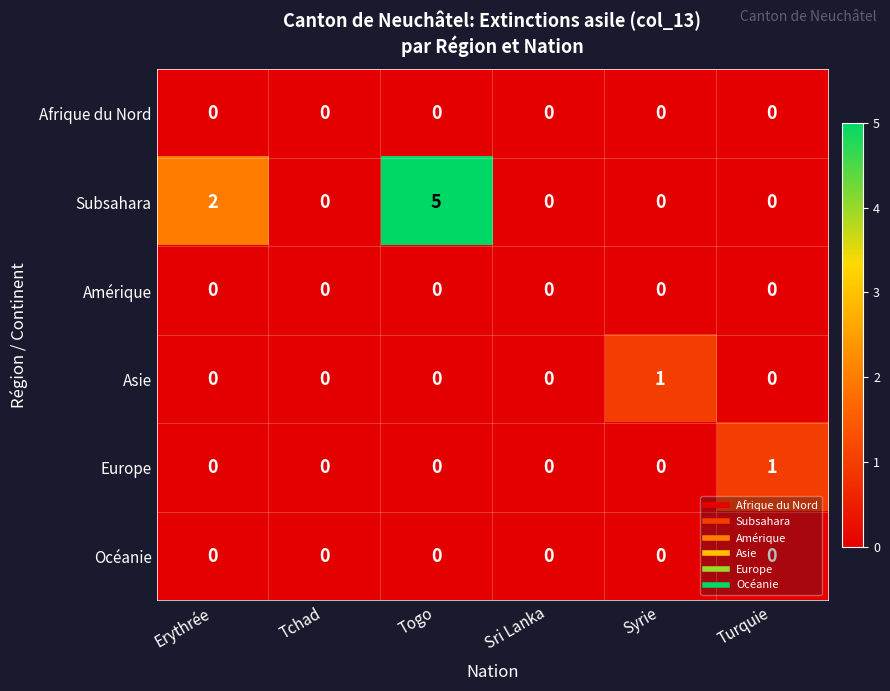

What is the sum of all Subsahara values?

7